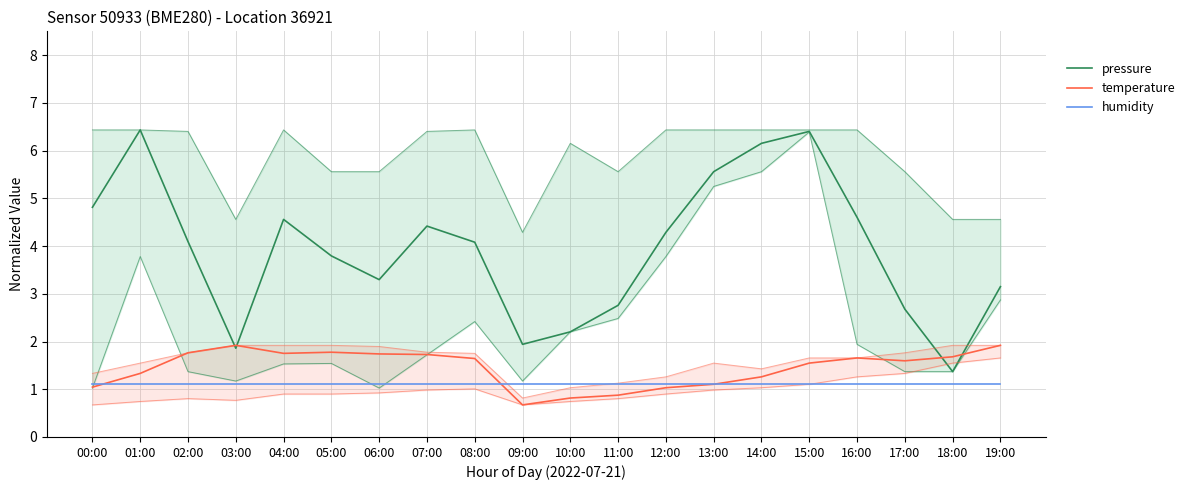

The value of pressure at 10:00 is 3.2. True or false?

False